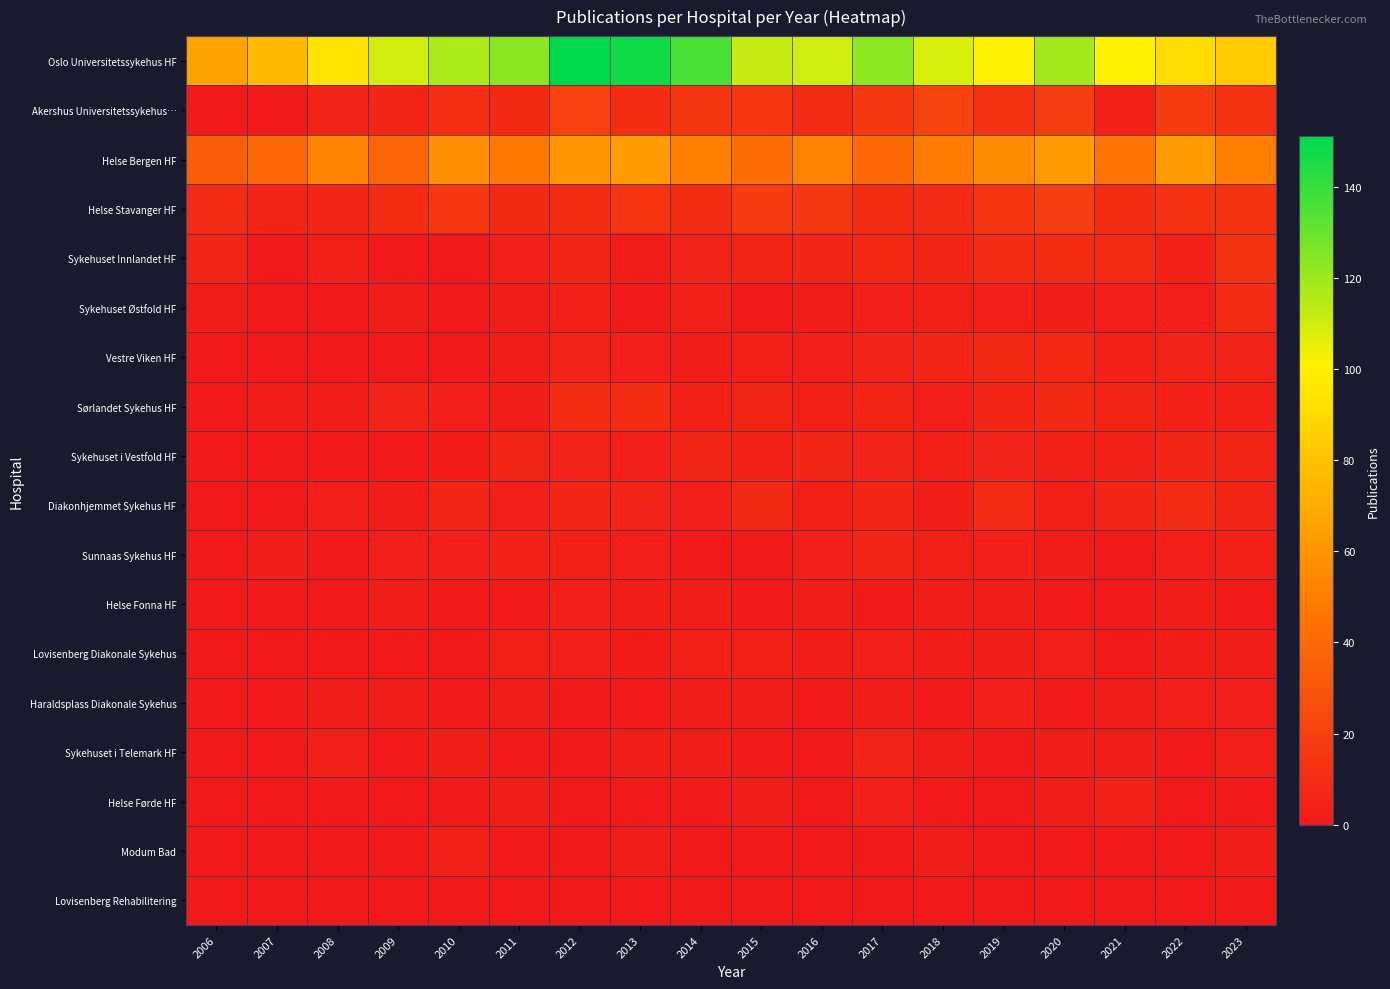

What is the spread (max minus min) of values at 2009?

109.5